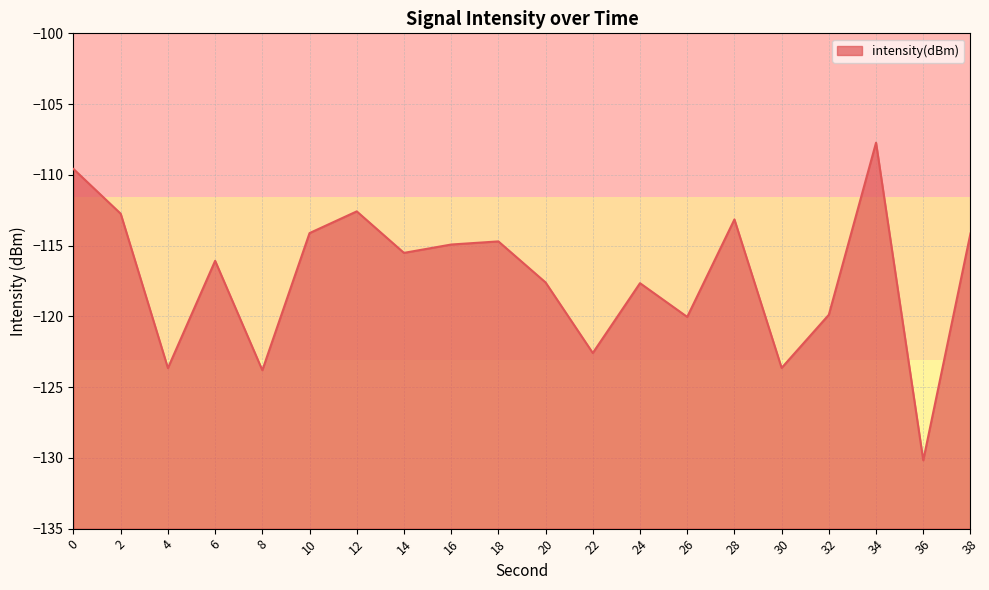

What is the maximum value shown in the chart?

-107.7